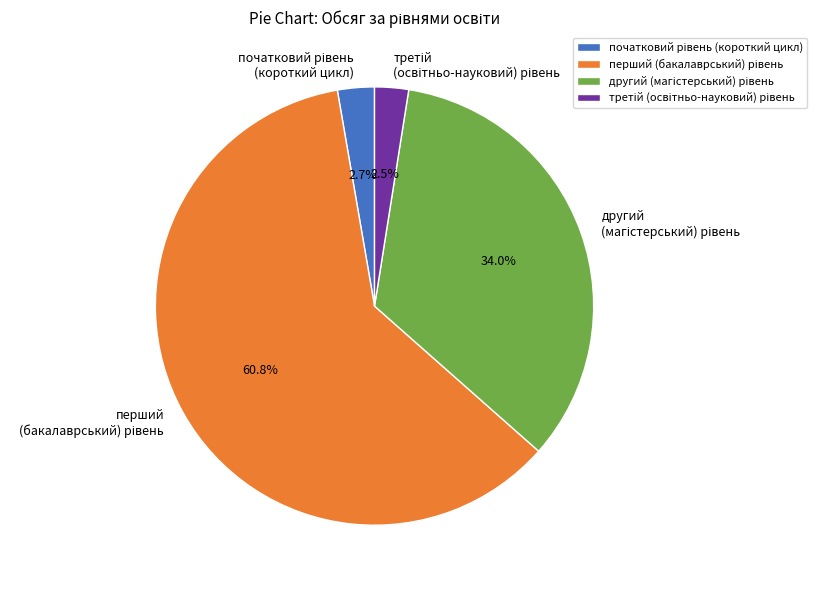

Is there any slice that represents more than half of the pie?

Yes